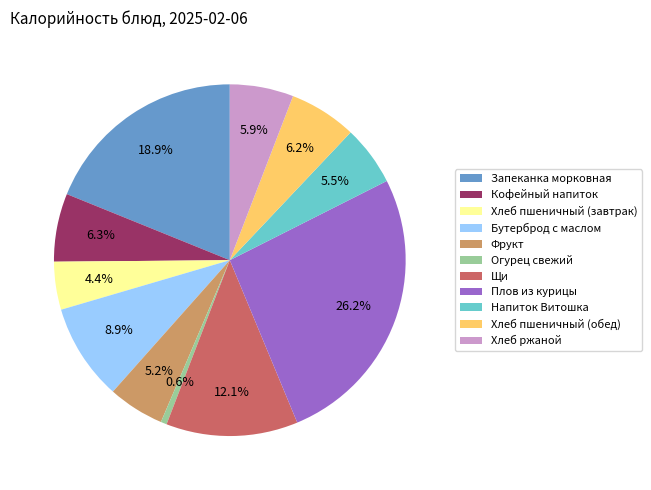

Which category has the biggest portion of the pie?

Плов из курицы